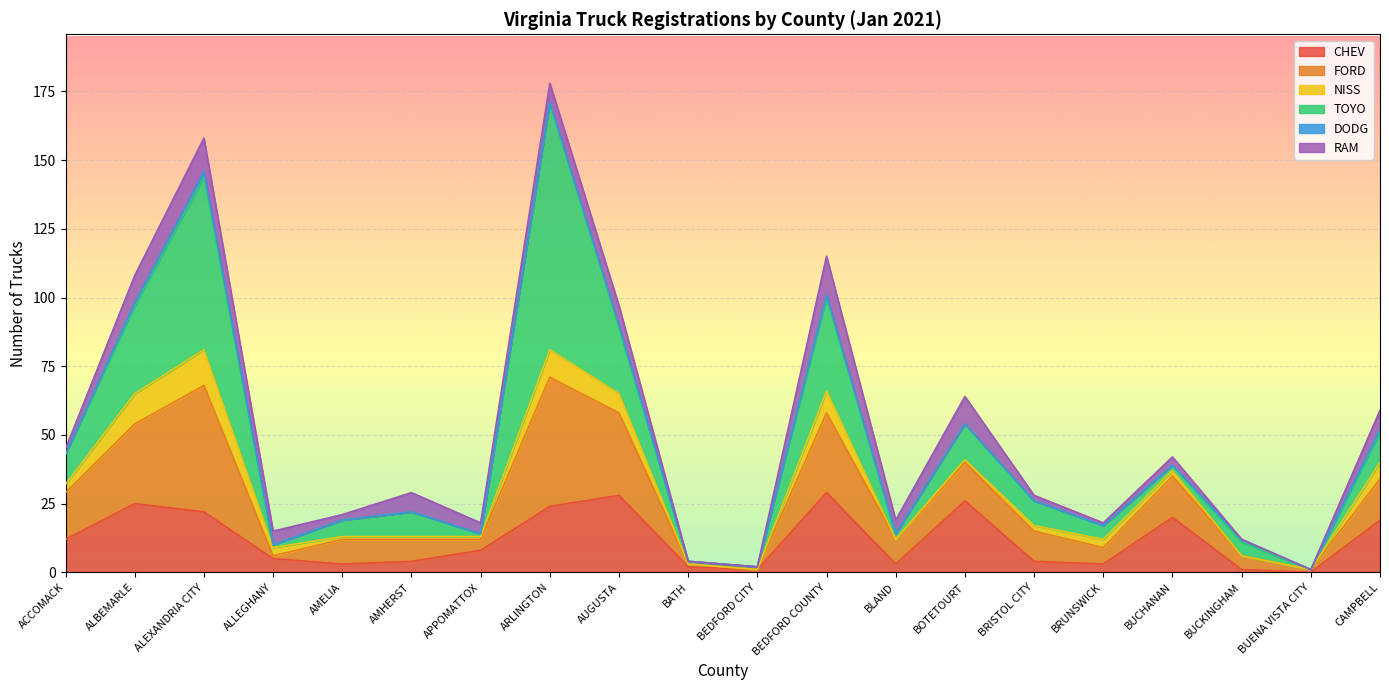

What value does the DODG series have at BUCKINGHAM?

1